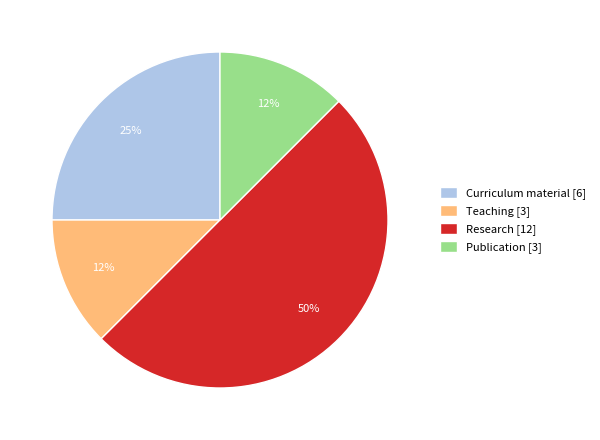

What is the ratio of the value at Teaching [3] to the value at Publication [3]?

1.0